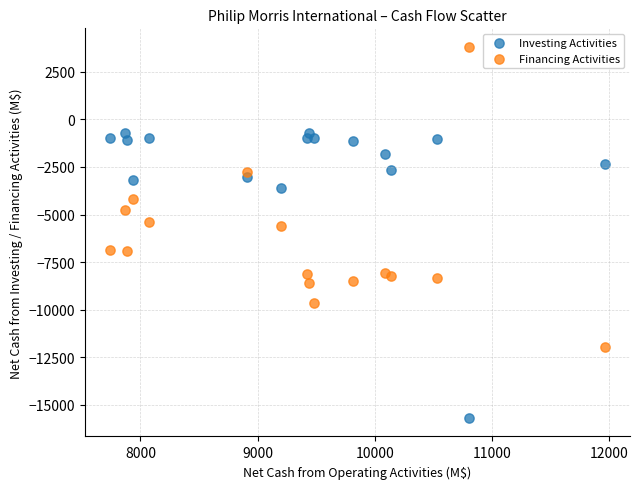

What is the X range (max minus min) for the scatter plot?

4228